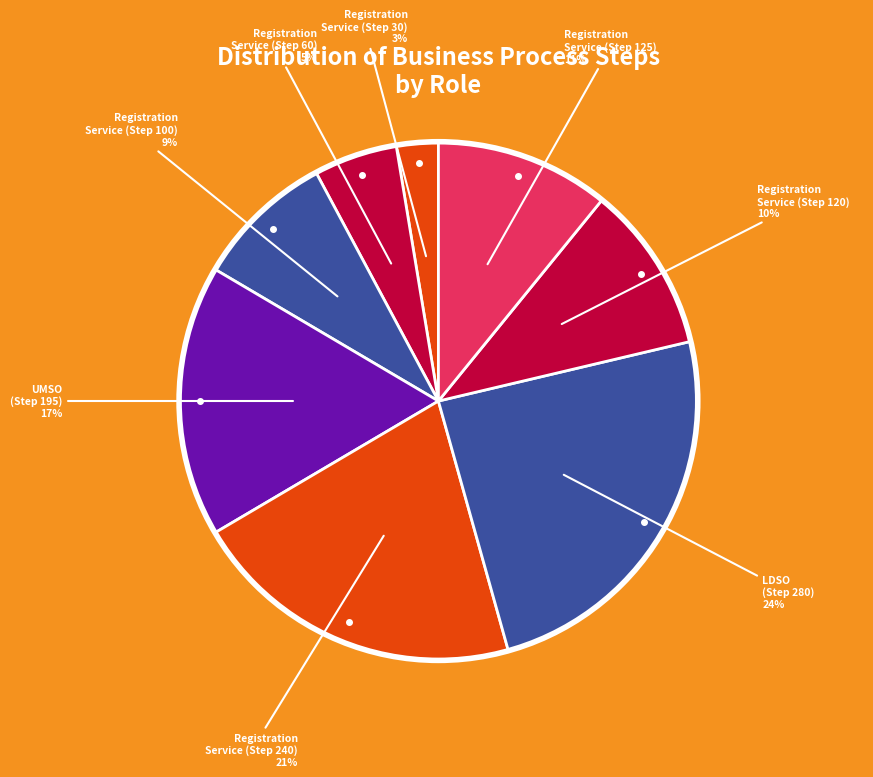

How many slices are in this pie chart?

8